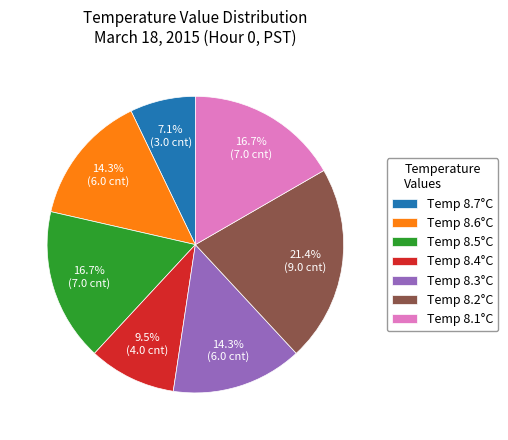

Does Temp 8.2°C account for over 50% of the chart?

No